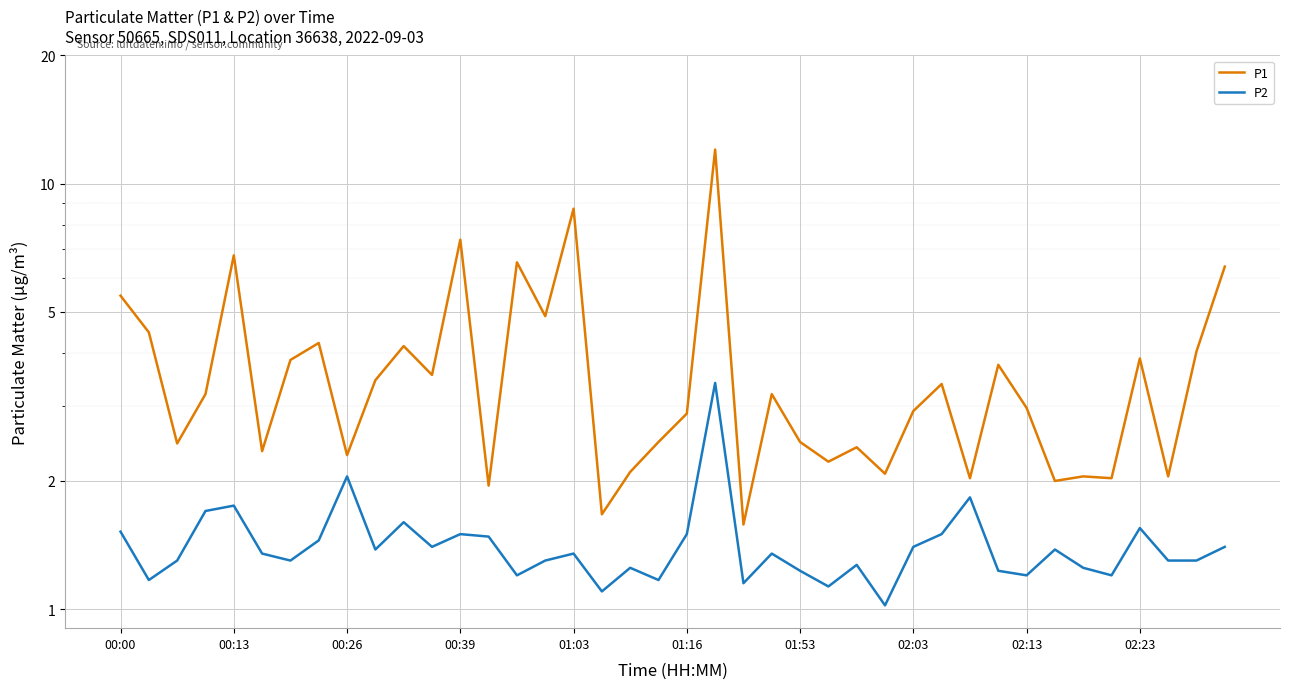

In P1, how many points are lower than both neighbors (excluding endpoints)?

14